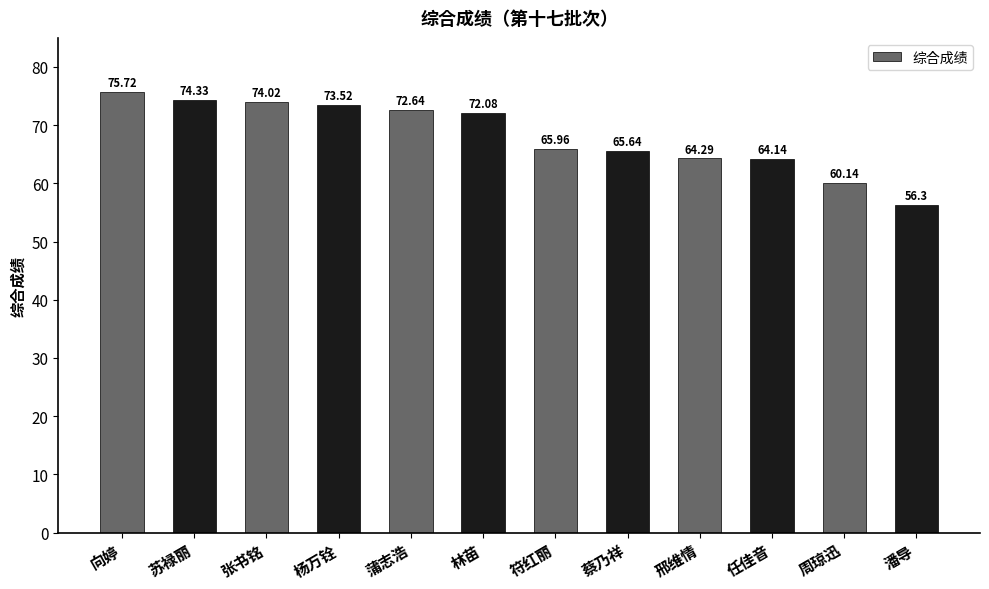

What is the change in value from 苏禄丽 to 蔡乃祥?

-8.7